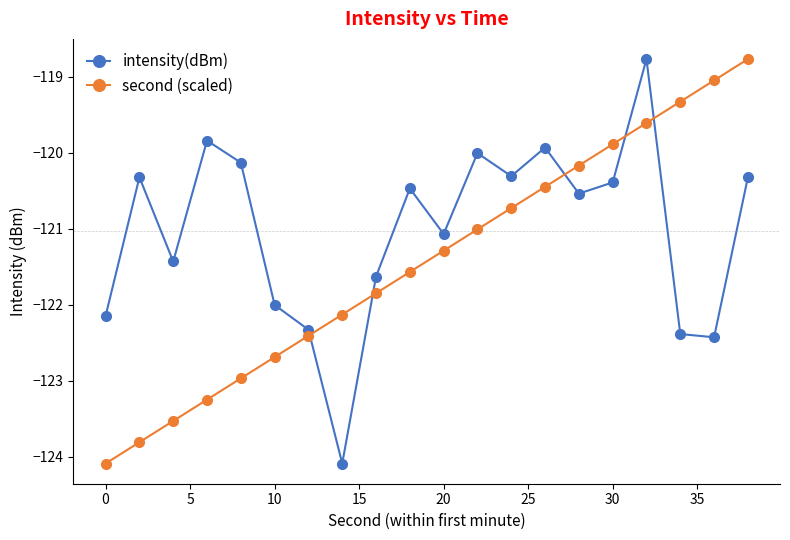

List the series in order of their overall mean, highest first.

intensity(dBm), second (scaled)